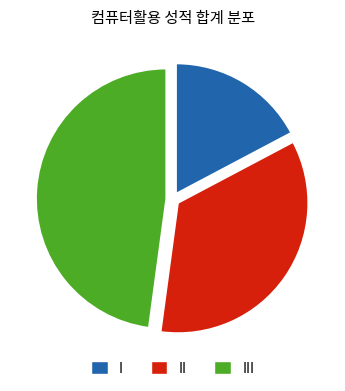

Combined, do II and I account for over 50%?

Yes